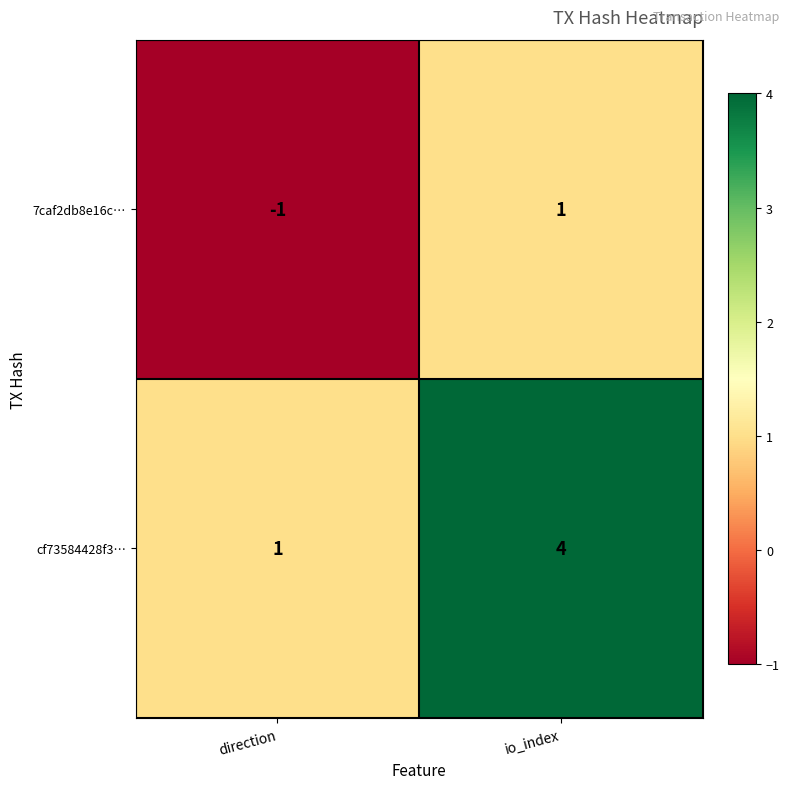

True or false: cf73584428f3… has a value of 0 at direction.

False